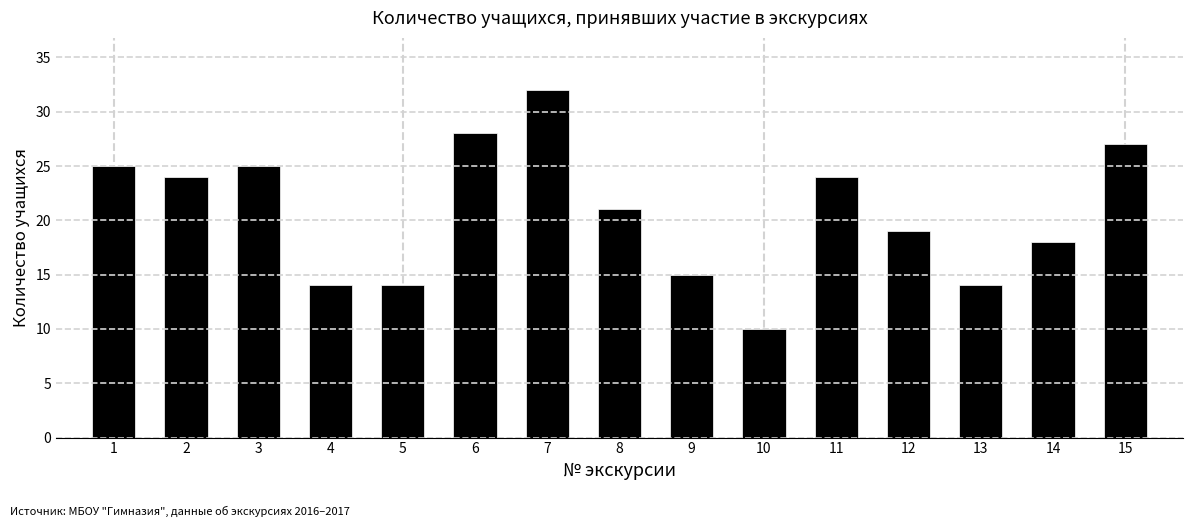

Reading left to right, transcribe all the data shown in this chart.

25	24	25	14	14	28	32	21	15	10	24	19	14	18	27